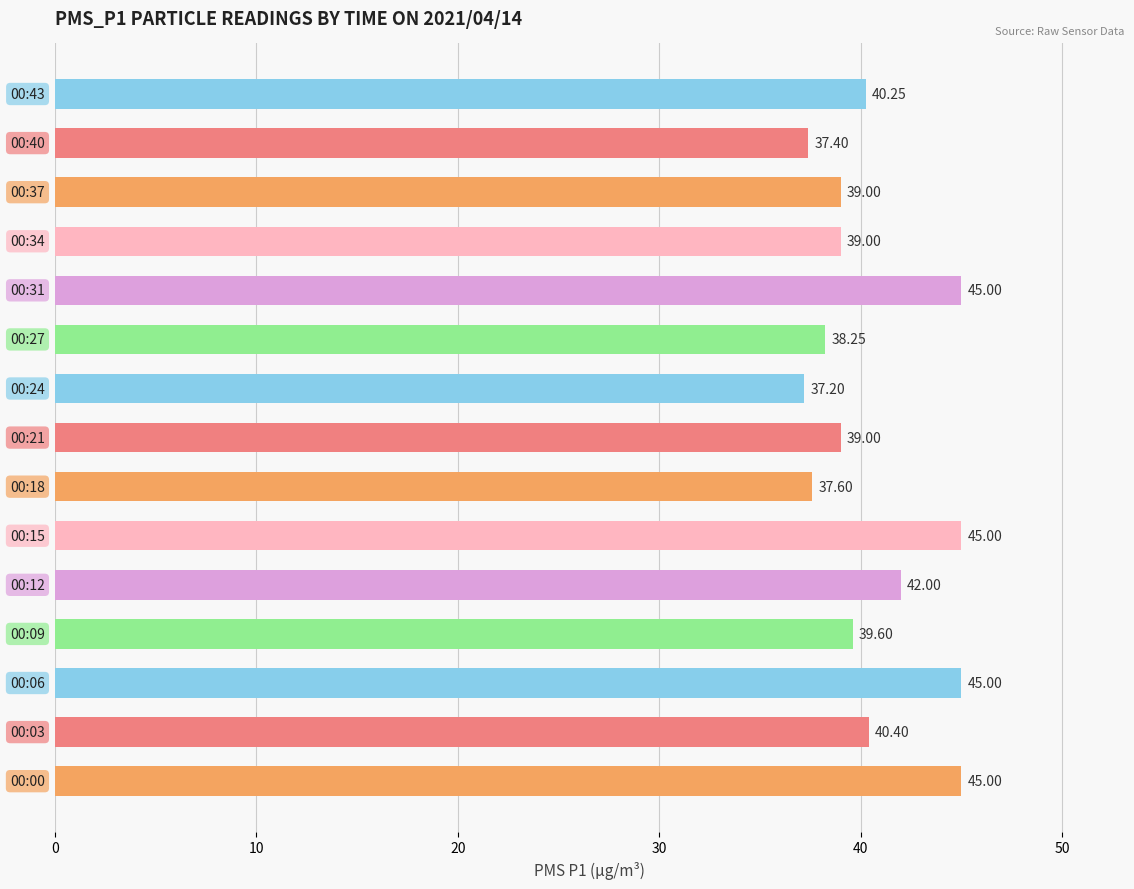

How many bars are there in total?

15